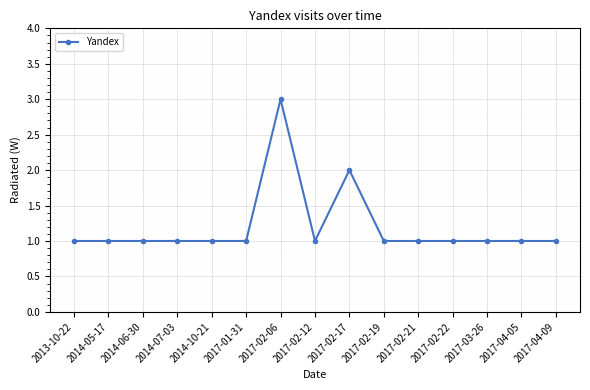

The value at 2014-10-21 is 2. True or false?

False